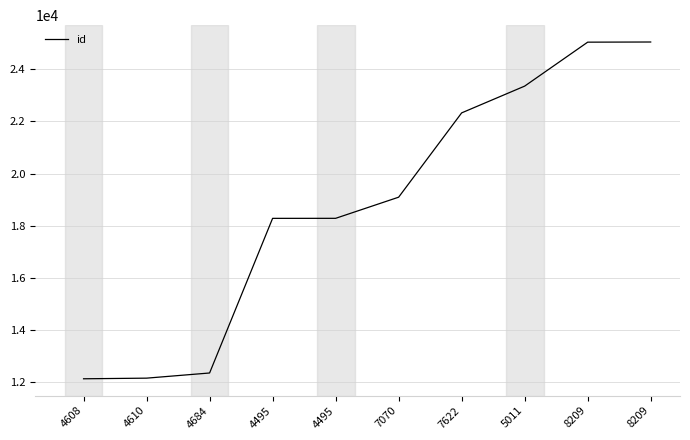

What is the minimum value shown in the chart?

12129